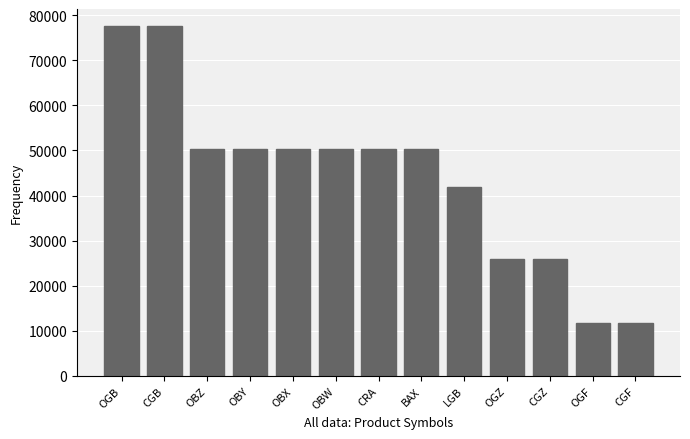

What is the maximum value shown in the chart?

77500